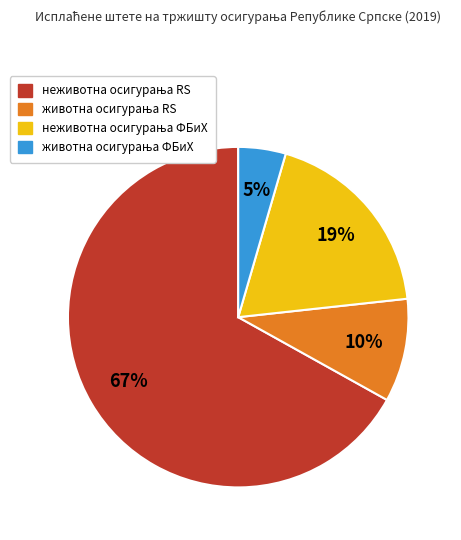

Is there any slice that represents more than half of the pie?

Yes